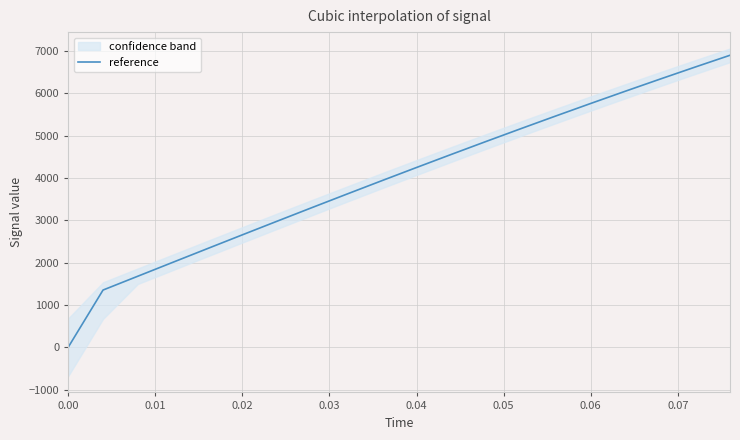

The value of reference at 0.02 is 2656.6. True or false?

True